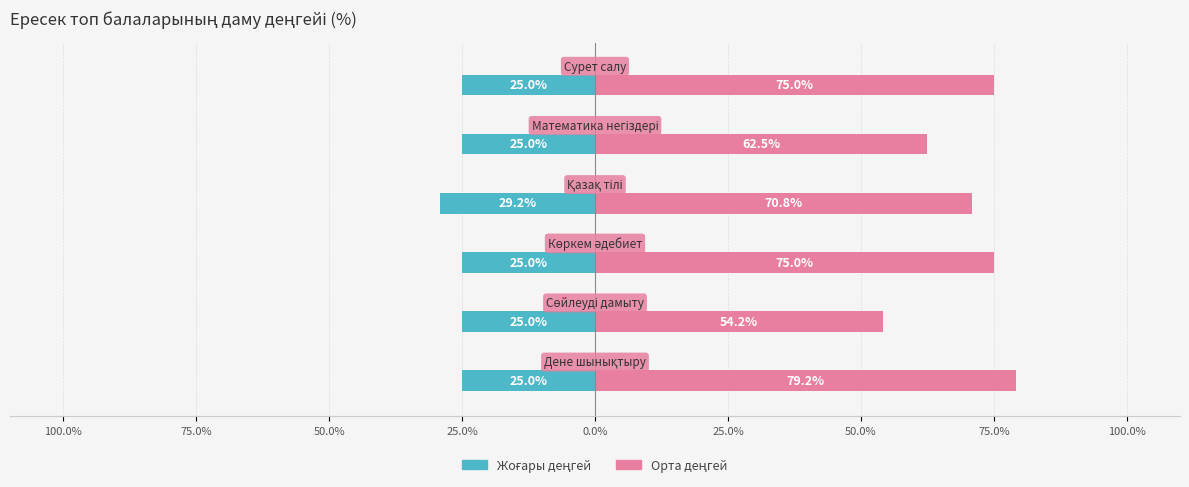

What is the lowest value of the Орта деңгей series?

54.2